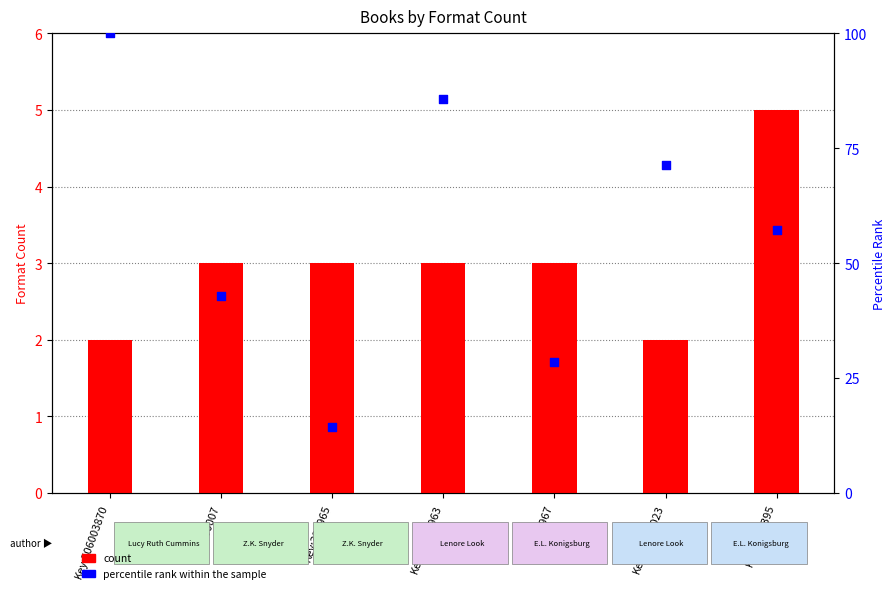

At how many categories does at least one series exceed 53?

4